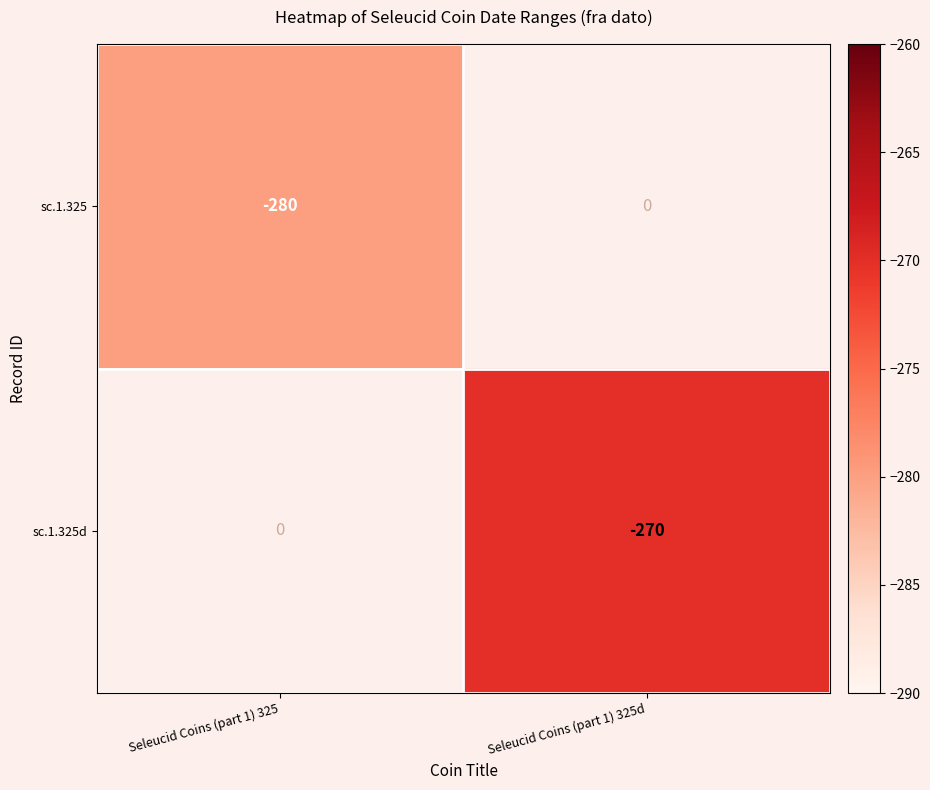

The sc.1.325d series shows -270 at Seleucid Coins (part 1) 325d. True or false?

True